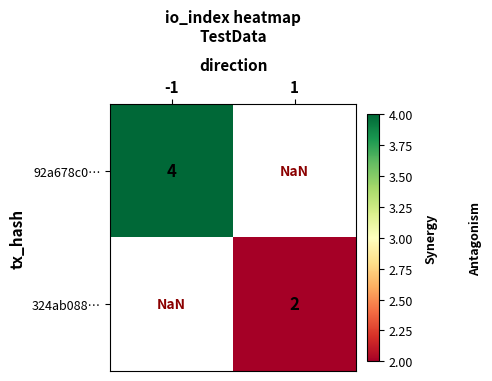

Count the number of data series in this chart.

2